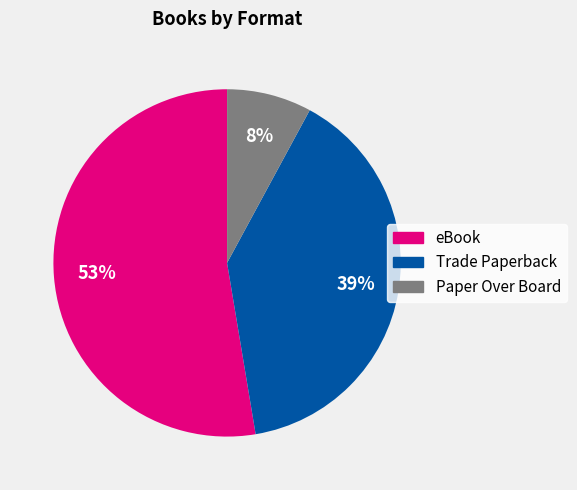

Rank the categories by value from lowest to highest.

Paper Over Board, Trade Paperback, eBook